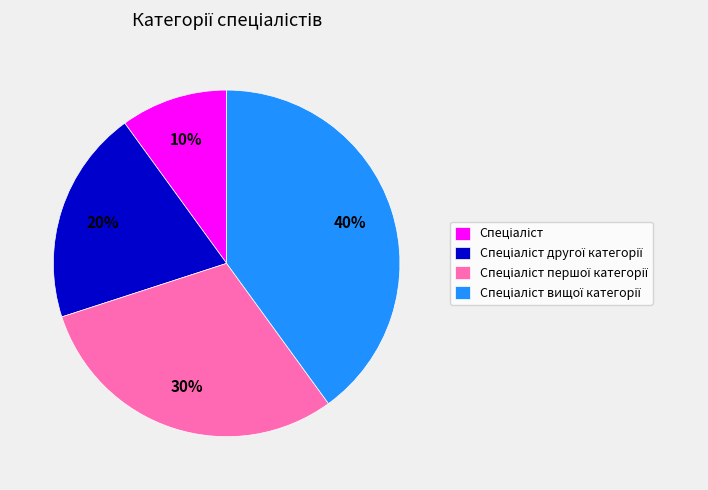

To the nearest percent, what is the difference between the largest and smallest slice percentages?

30%